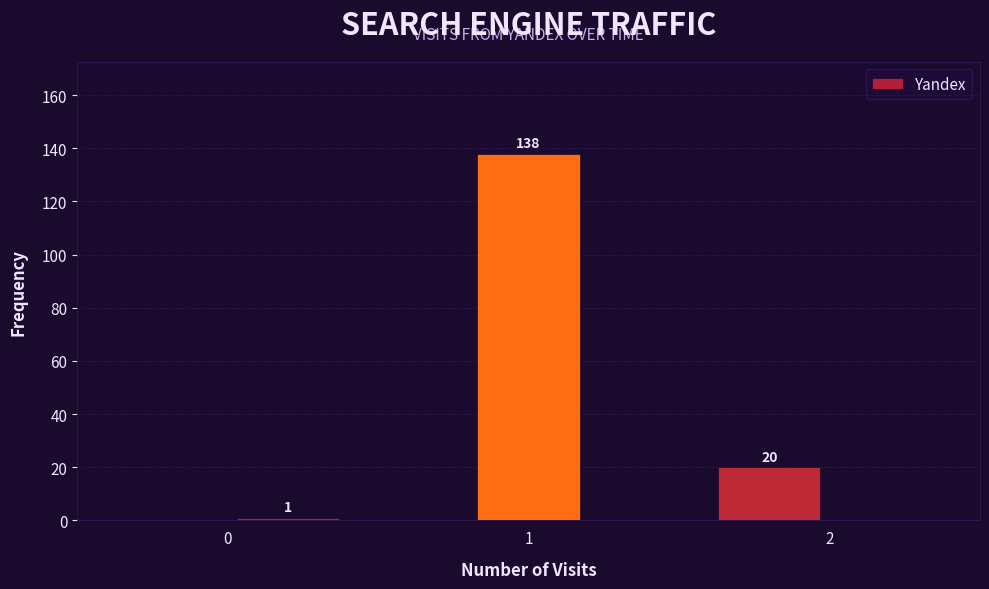

Over which range of the x-axis is the bar tallest?

0.8 to 1.2